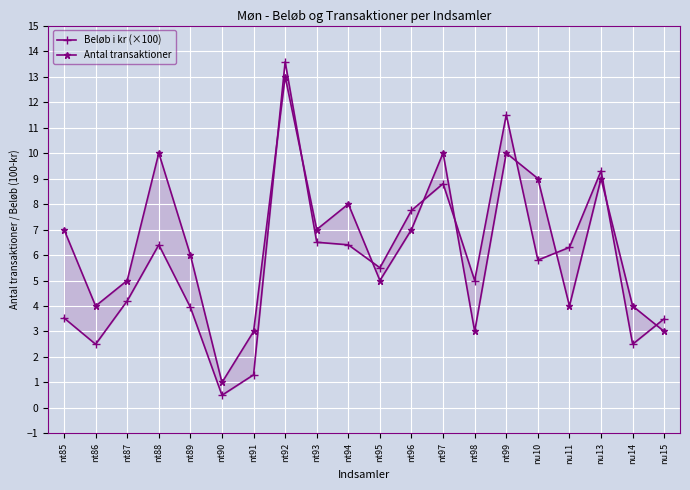

Reading right to left, what are all the values shown in this chart?

Beløb i kr (×100): nu15=3.5	nu14=2.5	nu13=9.3	nu11=6.3	nu10=5.8	nt99=11.5	nt98=5.0	nt97=8.8	nt96=7.8	nt95=5.5	nt94=6.4	nt93=6.5	nt92=13.6	nt91=1.3	nt90=0.5	nt89=4.0	nt88=6.4	nt87=4.2	nt86=2.5	nt85=3.5
Antal transaktioner: nu15=3.0	nu14=4.0	nu13=9.0	nu11=4.0	nu10=9.0	nt99=10.0	nt98=3.0	nt97=10.0	nt96=7.0	nt95=5.0	nt94=8.0	nt93=7.0	nt92=13.0	nt91=3.0	nt90=1.0	nt89=6.0	nt88=10.0	nt87=5.0	nt86=4.0	nt85=7.0